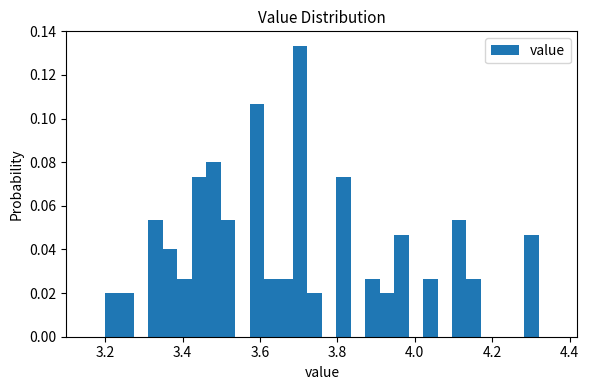

Read against the x-axis, roughly where is the centre of the tallest bar?

3.70